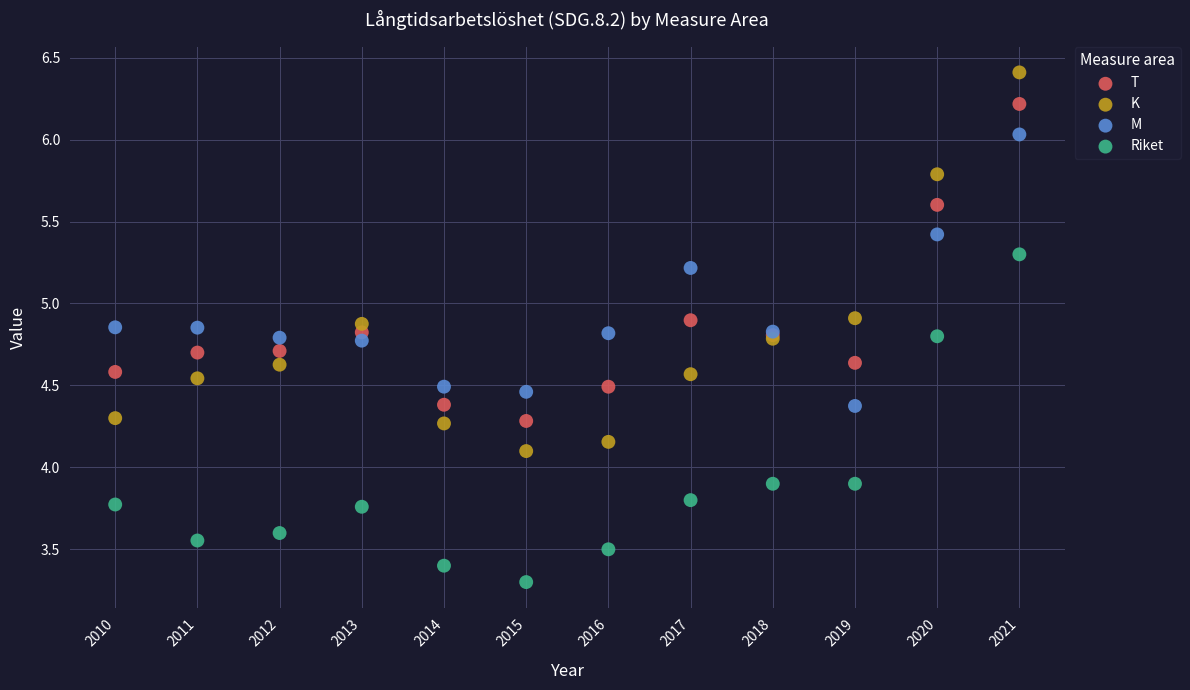

What is the X range (max minus min) for the scatter plot?

11.0